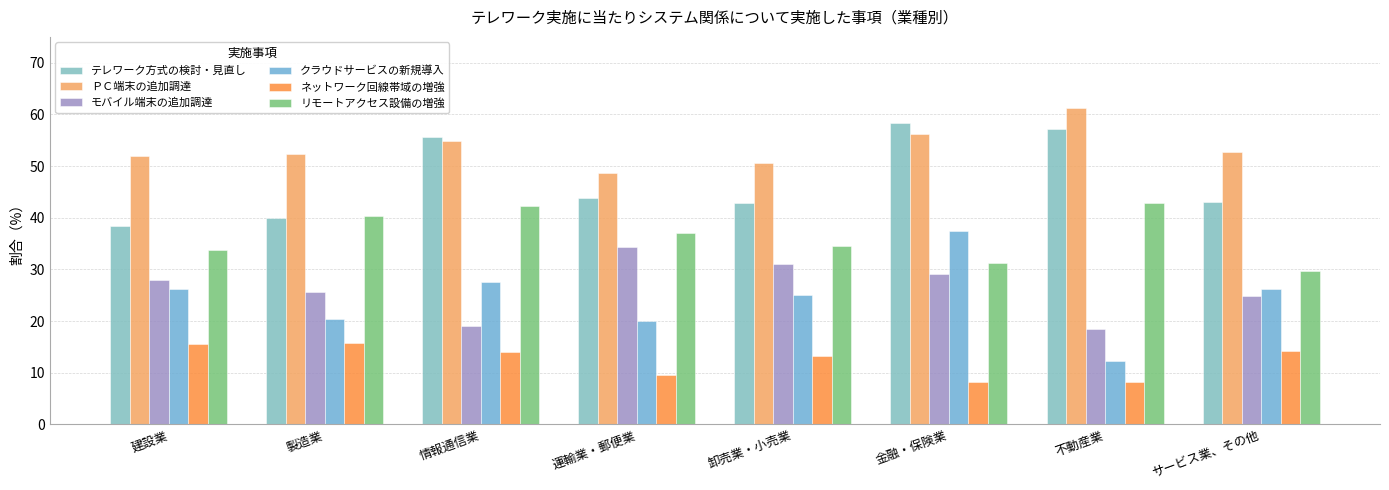

At which label does ネットワーク回線帯域の増強 first exceed 14?

建設業